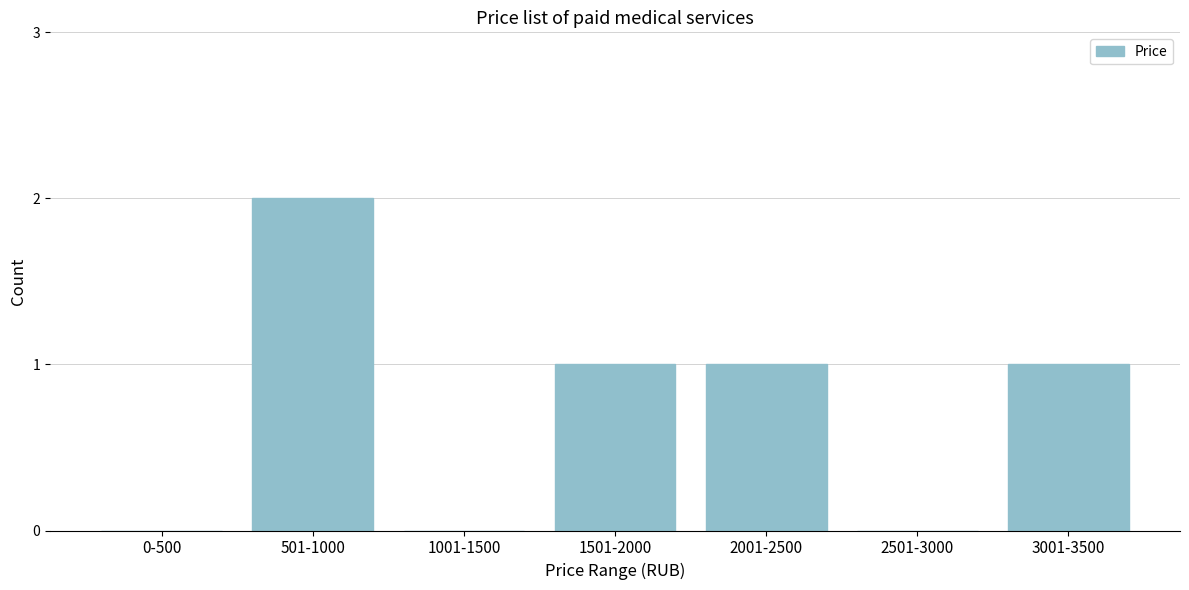

Reading right to left, list all the values displayed in this chart.

3001-3500=1	2501-3000=0	2001-2500=1	1501-2000=1	1001-1500=0	501-1000=2	0-500=0